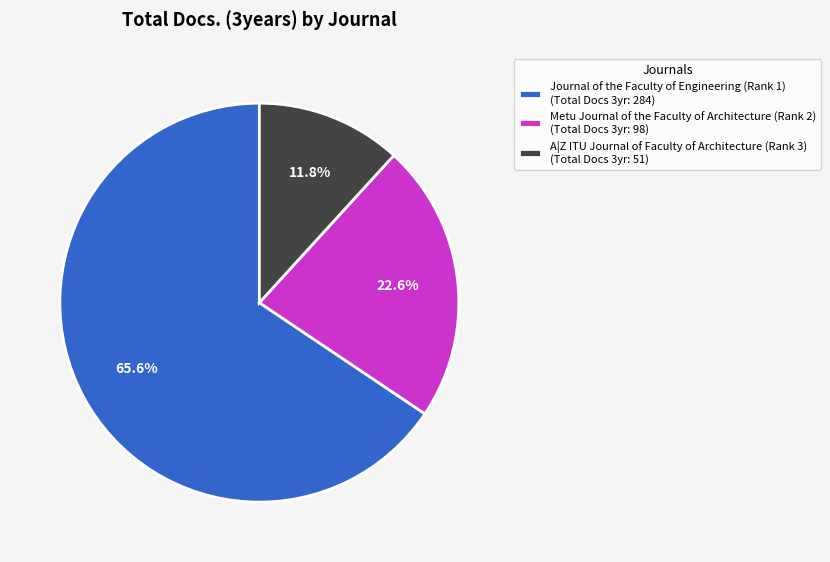

Which slice is the largest?

Journal of the Faculty of Engineering (Rank 1)